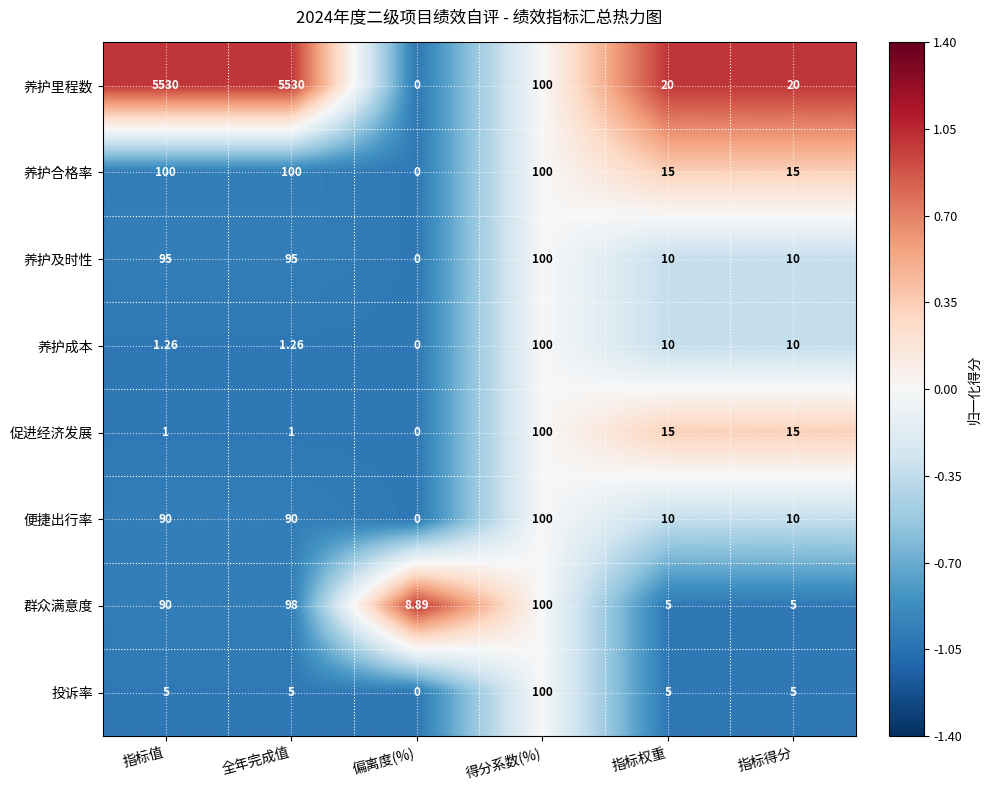

Which series has the largest total across all categories?

养护里程数